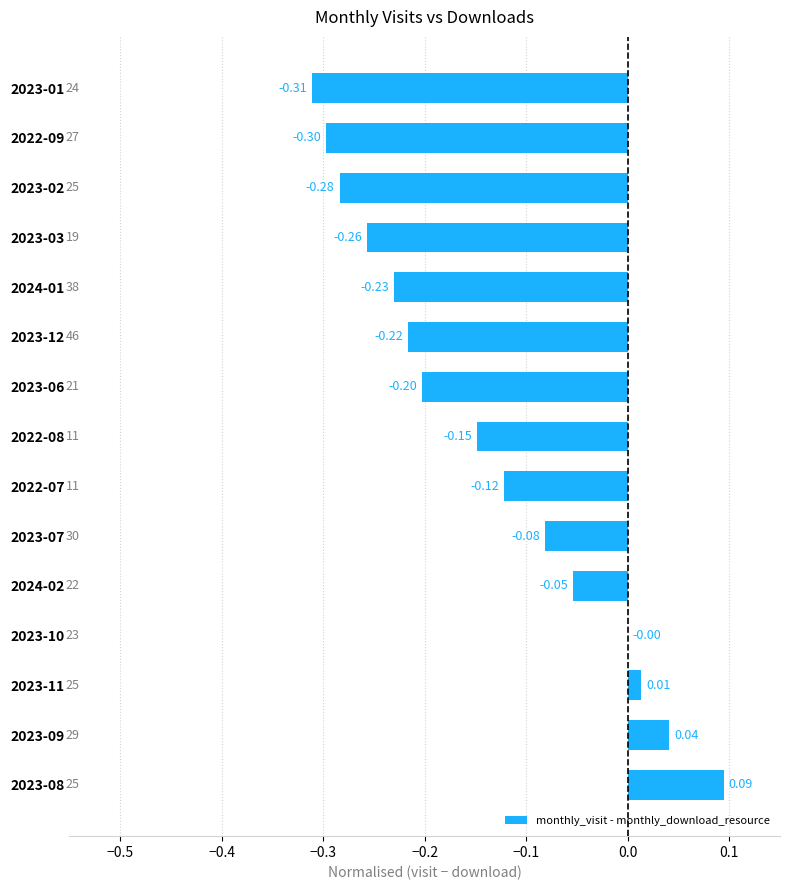

What is the sum of all values?

-2.1